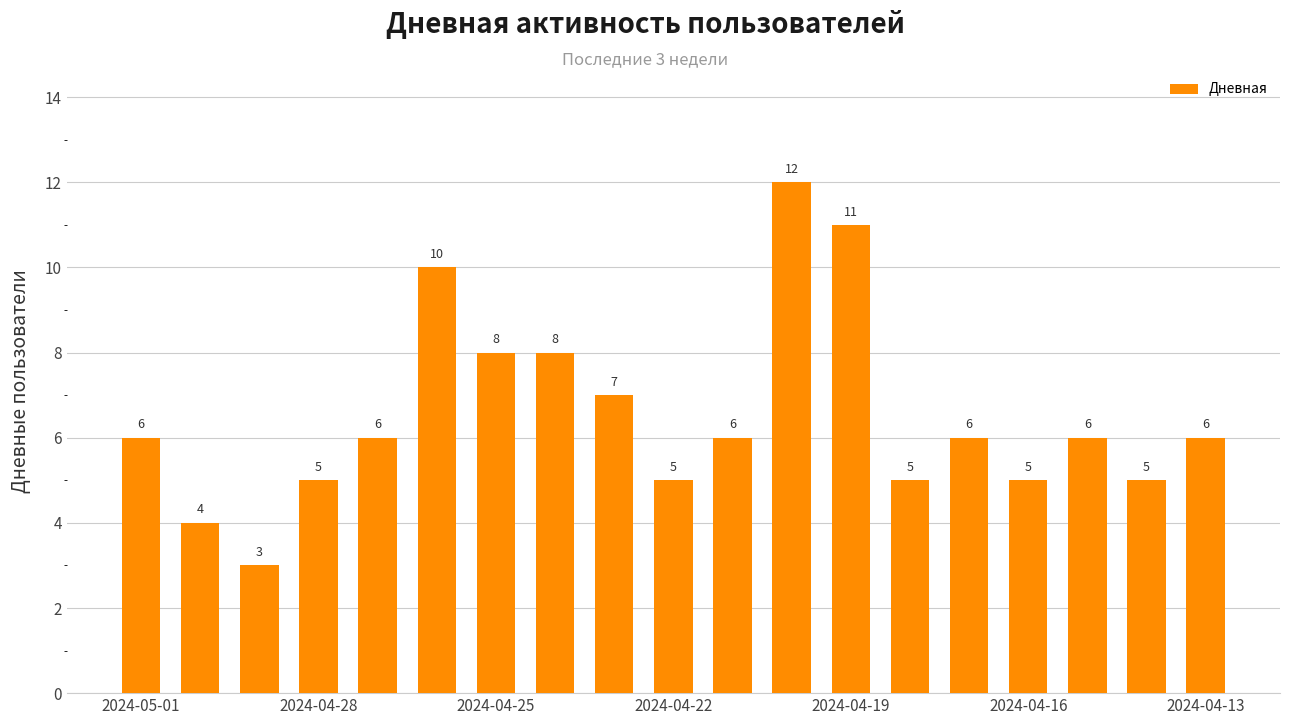

What is the difference between the maximum and minimum values?

9